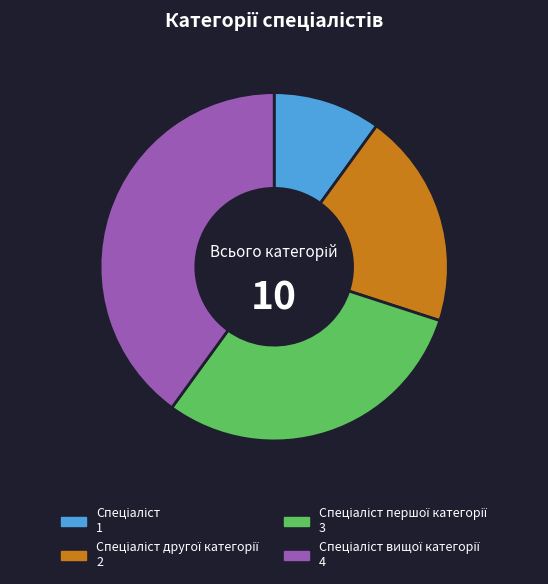

Is there a majority slice in this chart?

No